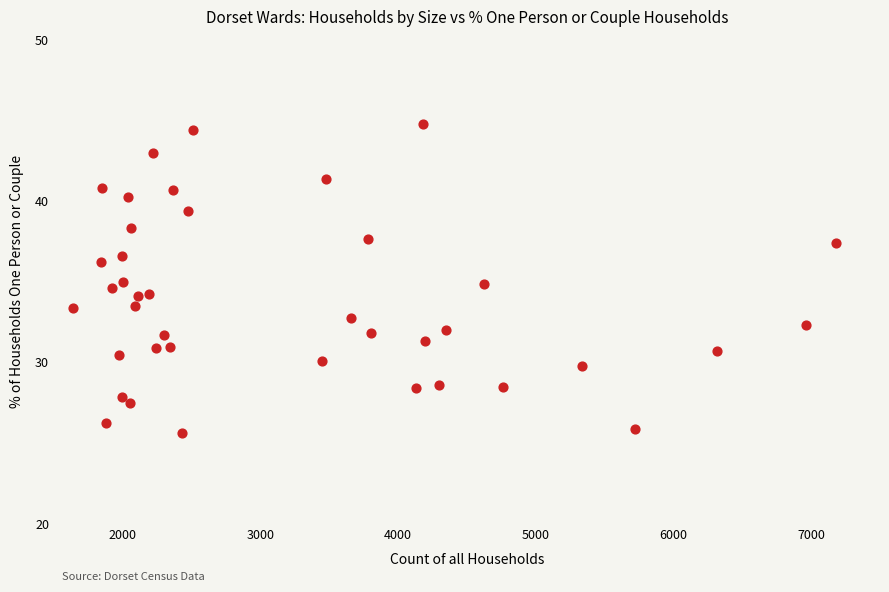

What is the range of X values (max minus min)?

5544.0